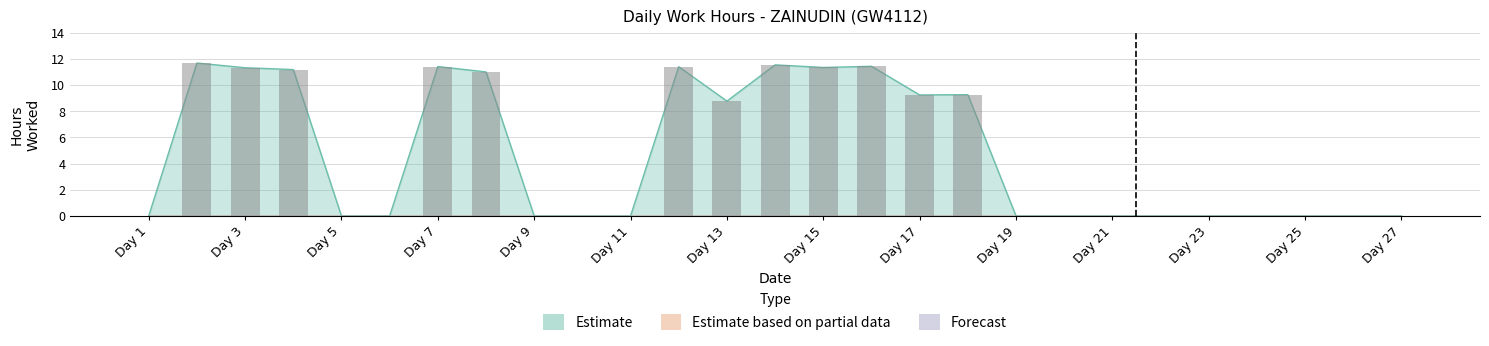

Is the value of Forecast at 25 greater than the value of Estimate based on partial data at 22?

No